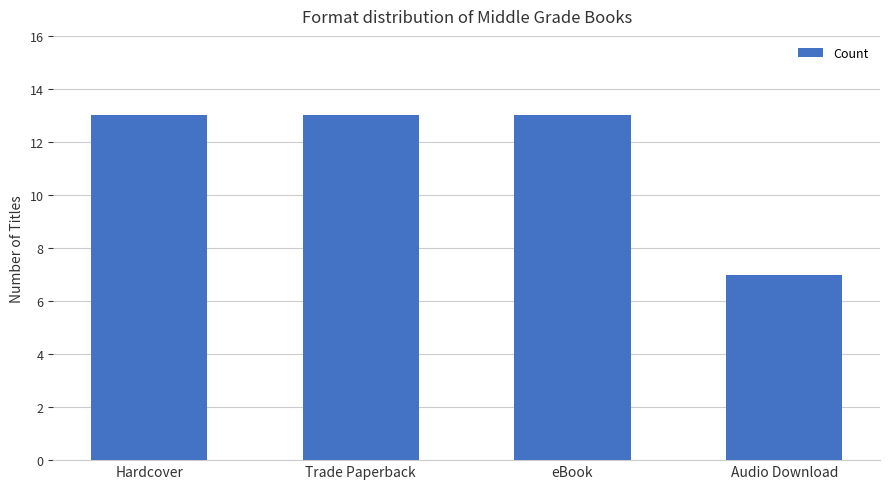

True or false: the data shows 13 at Hardcover.

True